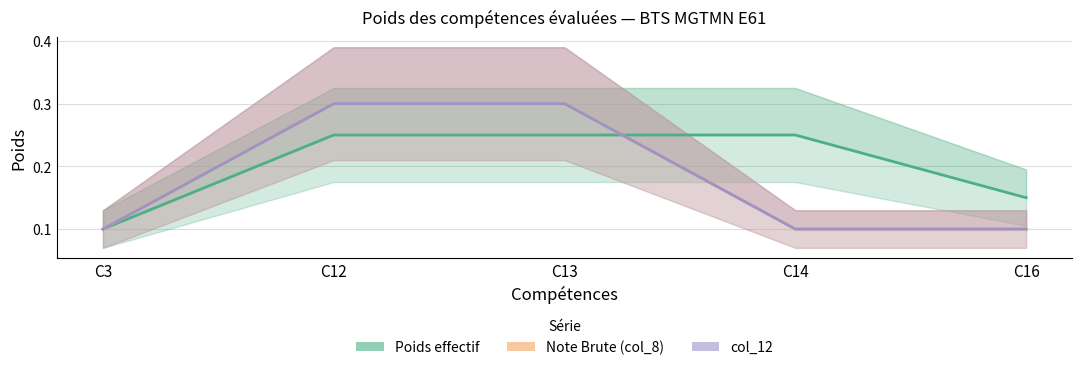

Does the chart display data point markers on the line(s)?

No